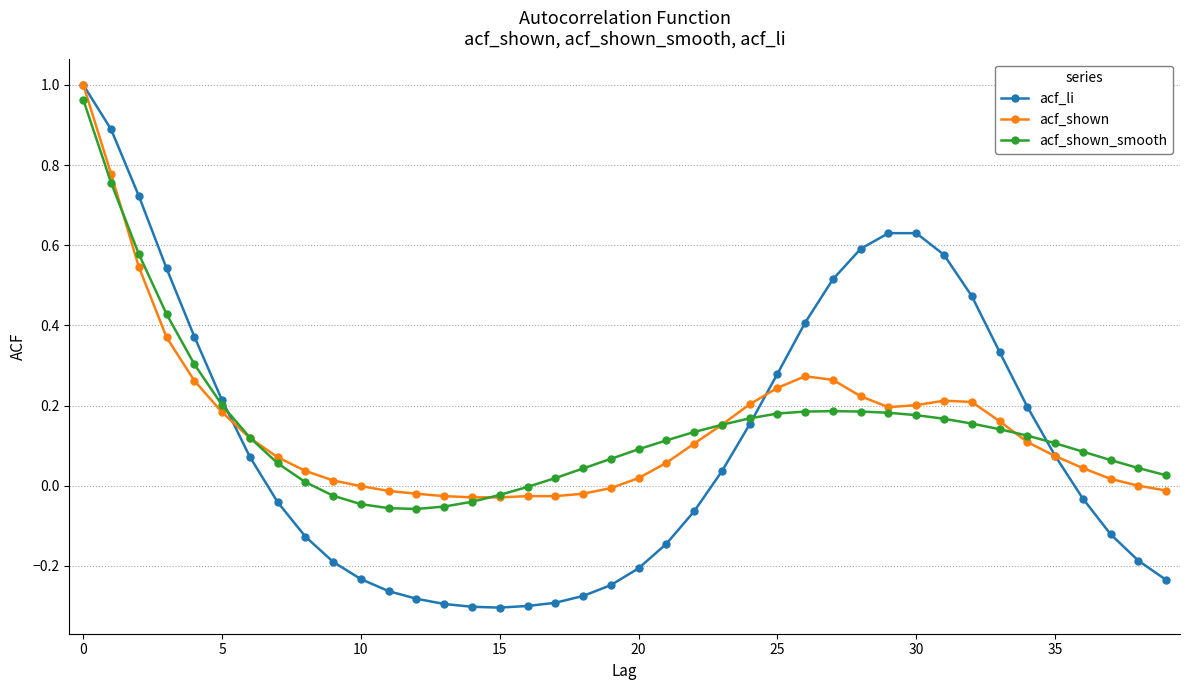

Which series has the widest spread of values?

acf_li